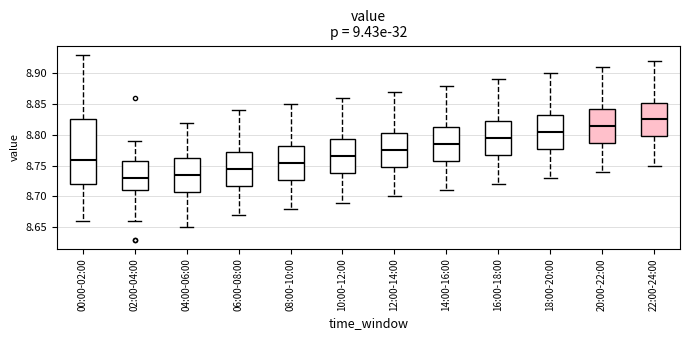

Reading left to right, read every box against the y-axis: the position of its median line, the range the box covers, and the ends of its whiskers. The values are not printed on the chart, so give them approximately, as read against the axis.

00:00-02:00: median 8.760, box 8.720 to 8.825, whiskers 8.660 to 8.930
02:00-04:00: median 8.730, box 8.710 to 8.760, whiskers 8.660 to 8.790
04:00-06:00: median 8.735, box 8.710 to 8.765, whiskers 8.650 to 8.820
06:00-08:00: median 8.745, box 8.720 to 8.775, whiskers 8.670 to 8.840
08:00-10:00: median 8.755, box 8.730 to 8.785, whiskers 8.680 to 8.850
10:00-12:00: median 8.765, box 8.740 to 8.795, whiskers 8.690 to 8.860
12:00-14:00: median 8.775, box 8.750 to 8.805, whiskers 8.700 to 8.870
14:00-16:00: median 8.785, box 8.760 to 8.815, whiskers 8.710 to 8.880
16:00-18:00: median 8.795, box 8.770 to 8.825, whiskers 8.720 to 8.890
18:00-20:00: median 8.805, box 8.780 to 8.835, whiskers 8.730 to 8.900
20:00-22:00: median 8.815, box 8.790 to 8.845, whiskers 8.740 to 8.910
22:00-24:00: median 8.825, box 8.800 to 8.855, whiskers 8.750 to 8.920